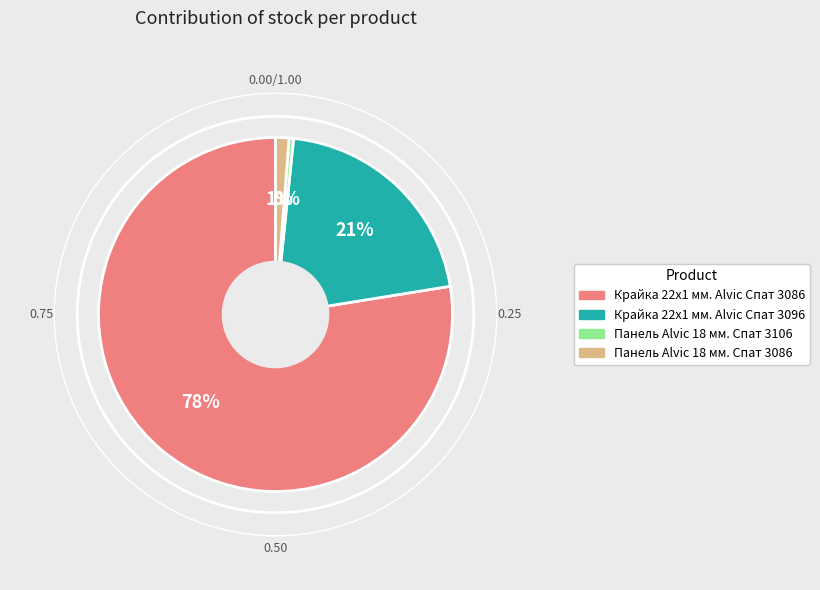

To the nearest percent, what is the difference between the Панель Alvic 18 мм. Спат 3086 and Панель Alvic 18 мм. Спат 3106 slice percentages?

1%